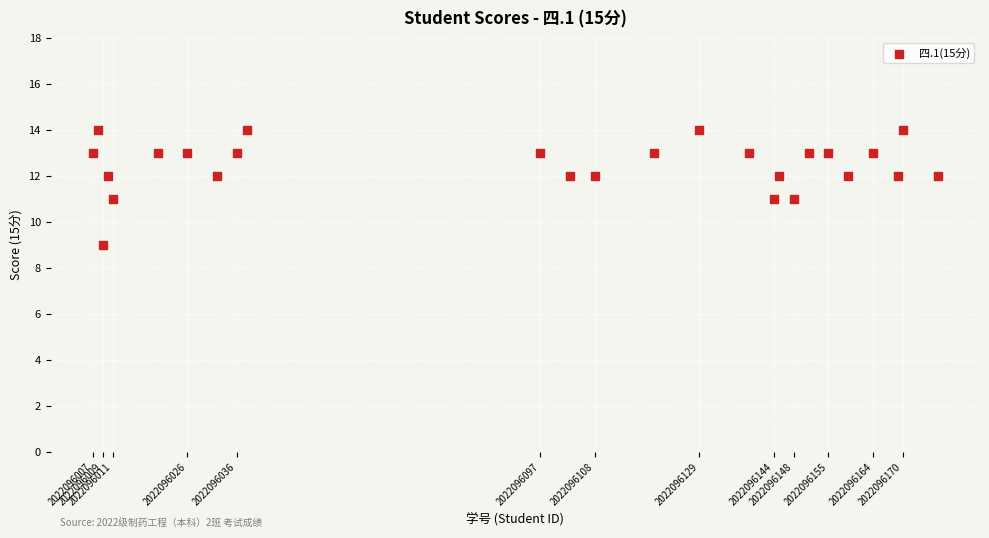

What is the range of Y values (max minus min)?

5